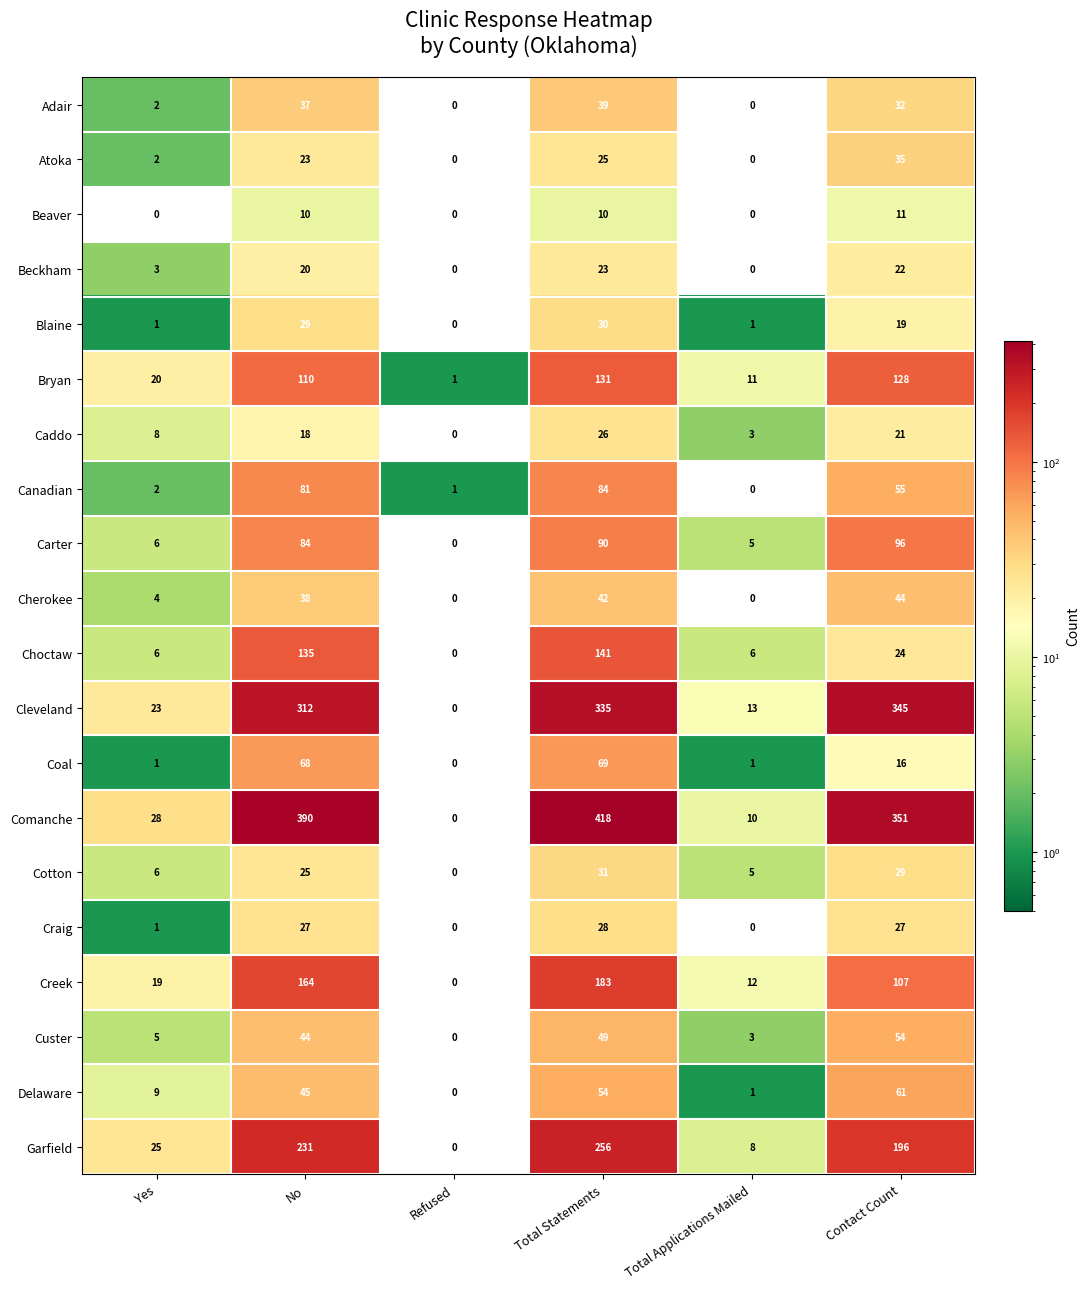

The value of Beckham at Total Applications Mailed is 14. True or false?

False